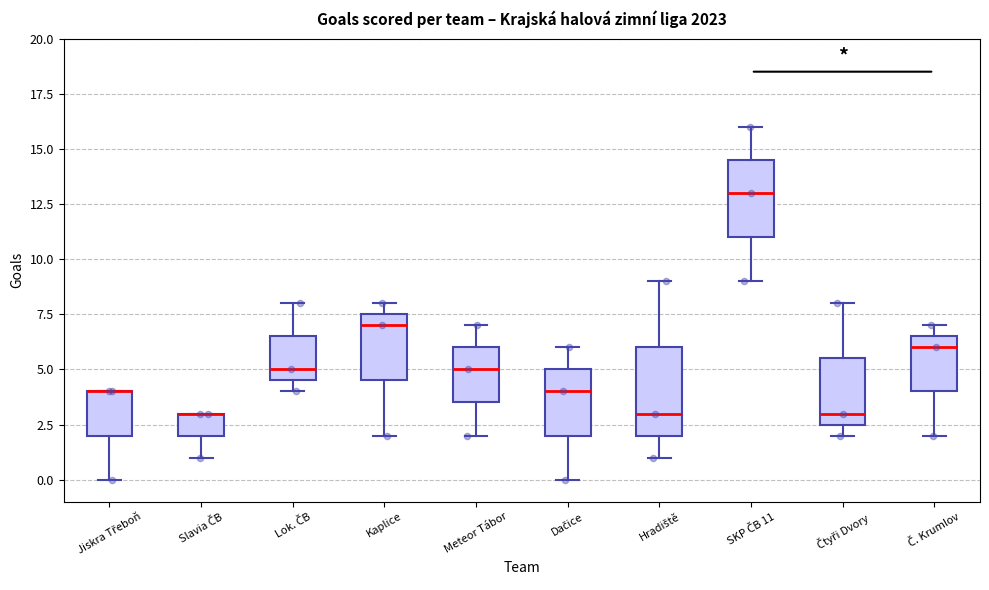

Reading left to right, read every box against the y-axis: the position of its median line, the range the box covers, and the ends of its whiskers. The values are not printed on the chart, so give them approximately, as read against the axis.

Jiskra Třeboň: median 4.0 (drawn on the box's upper edge), box 2.0 to 4.0, whiskers 0.0 to 4.0
Slavia ČB: median 3.0 (drawn on the box's upper edge), box 2.0 to 3.0, whiskers 1.0 to 3.0
Lok. ČB: median 5.0, box 4.5 to 6.5, whiskers 4.0 to 8.0
Kaplice: median 7.0, box 4.5 to 7.5, whiskers 2.0 to 8.0
Meteor Tábor: median 5.0, box 3.5 to 6.0, whiskers 2.0 to 7.0
Dačice: median 4.0, box 2.0 to 5.0, whiskers 0.0 to 6.0
Hradiště: median 3.0, box 2.0 to 6.0, whiskers 1.0 to 9.0
SKP ČB 11: median 13.0, box 11.0 to 14.5, whiskers 9.0 to 16.0
Čtyři Dvory: median 3.0, box 2.5 to 5.5, whiskers 2.0 to 8.0
Č. Krumlov: median 6.0, box 4.0 to 6.5, whiskers 2.0 to 7.0